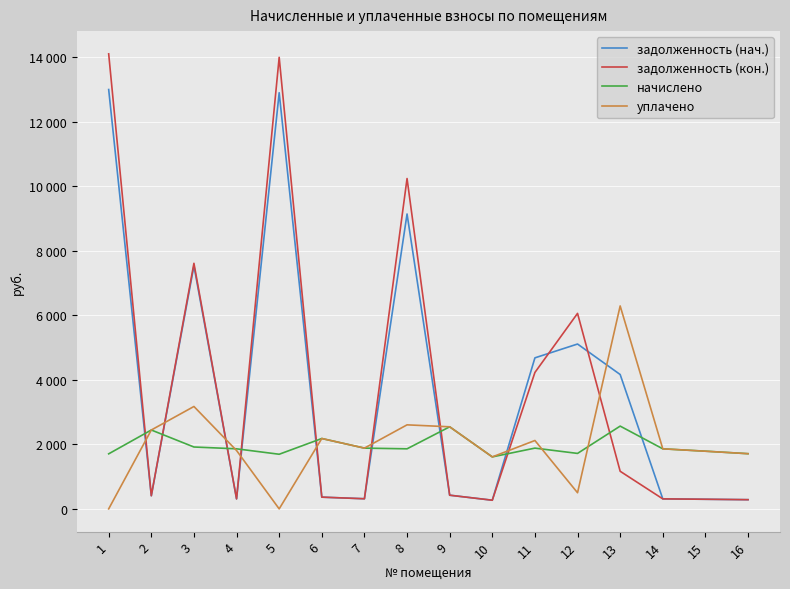

Is this an area chart (filled region under the line)?

No